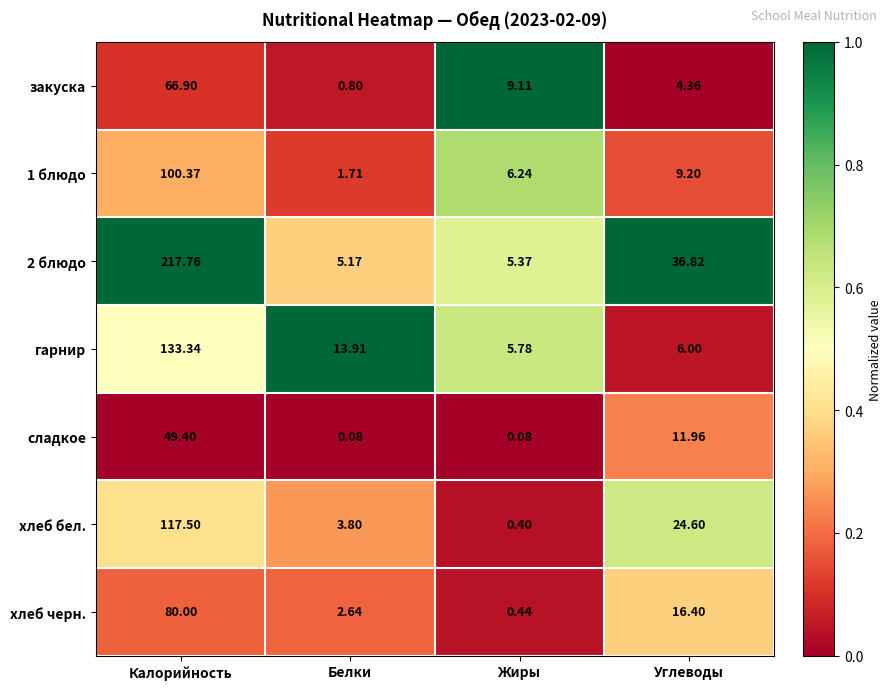

Rank the series at Белки from highest to lowest value.

гарнир, 2 блюдо, хлеб бел., хлеб черн., 1 блюдо, закуска, сладкое